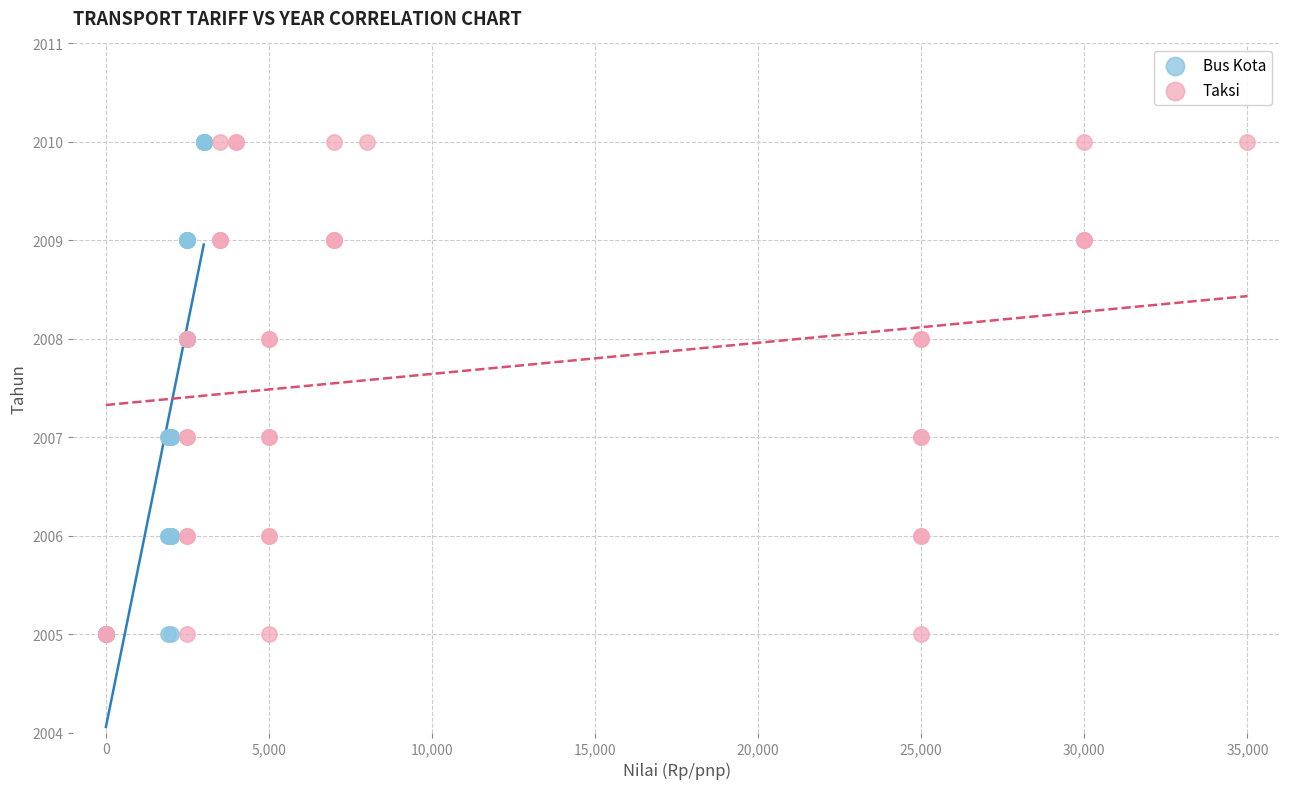

What are all the series names shown in the legend?

Bus Kota, Taksi